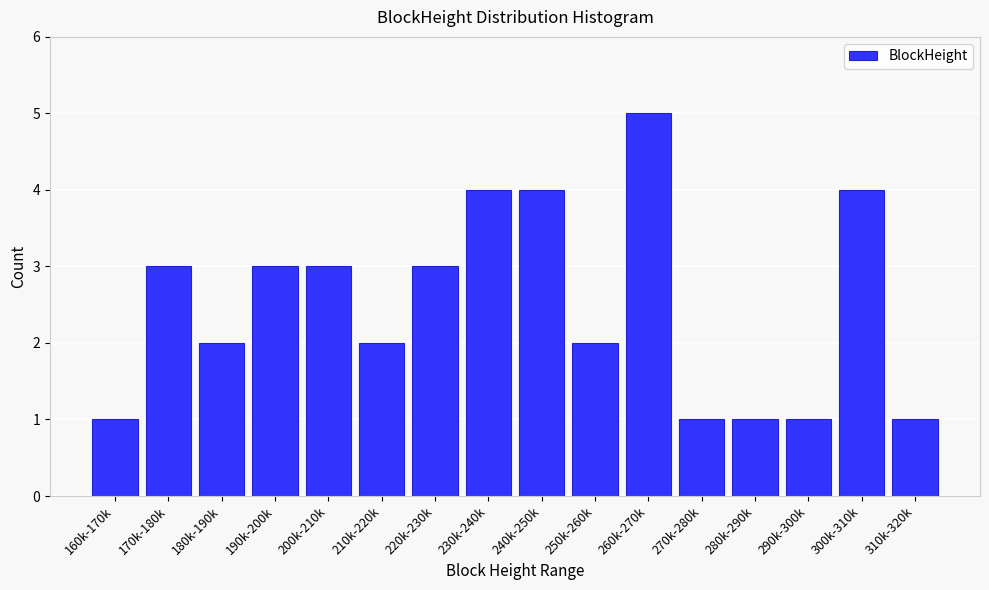

Reading left to right, transcribe all the data shown in this chart.

160k-170k=1	170k-180k=3	180k-190k=2	190k-200k=3	200k-210k=3	210k-220k=2	220k-230k=3	230k-240k=4	240k-250k=4	250k-260k=2	260k-270k=5	270k-280k=1	280k-290k=1	290k-300k=1	300k-310k=4	310k-320k=1